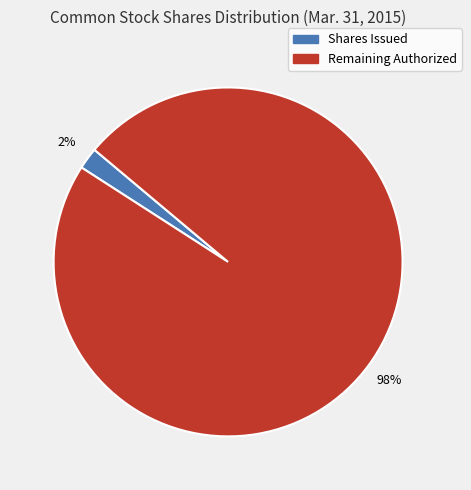

To the nearest percent, what is the average slice percentage?

50%